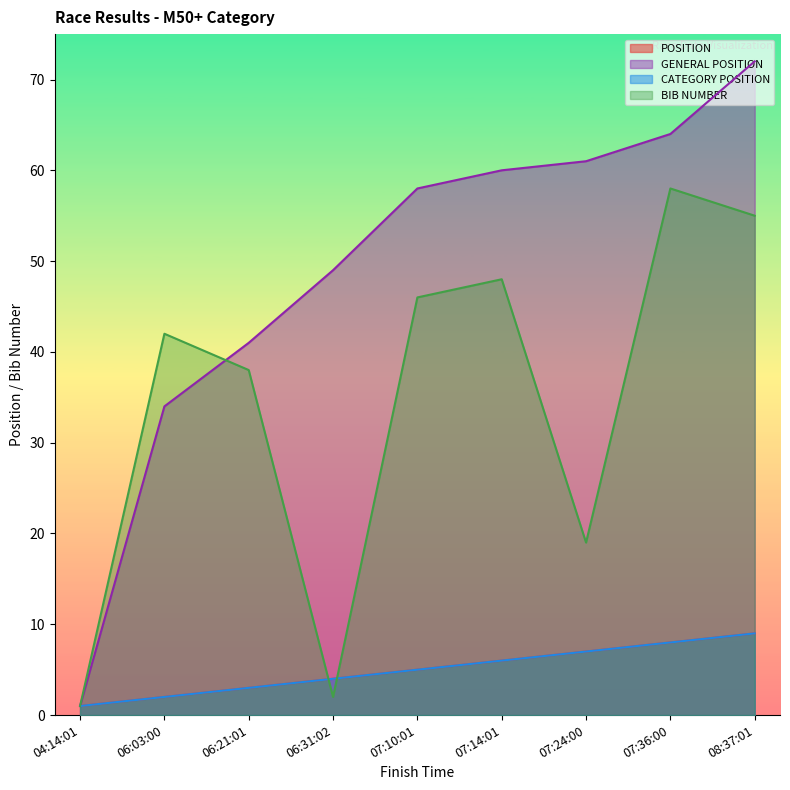

What is the difference between the highest and lowest values at 07:24:00?

54